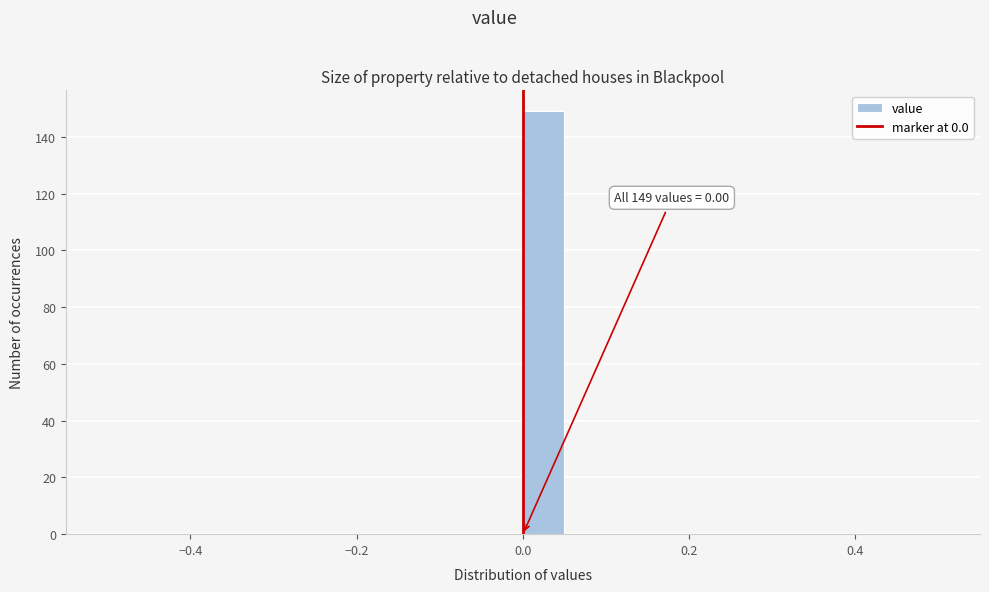

Around what value on the x-axis is the tallest bar? Give the approximate position of its centre, as read against the axis.

0.02